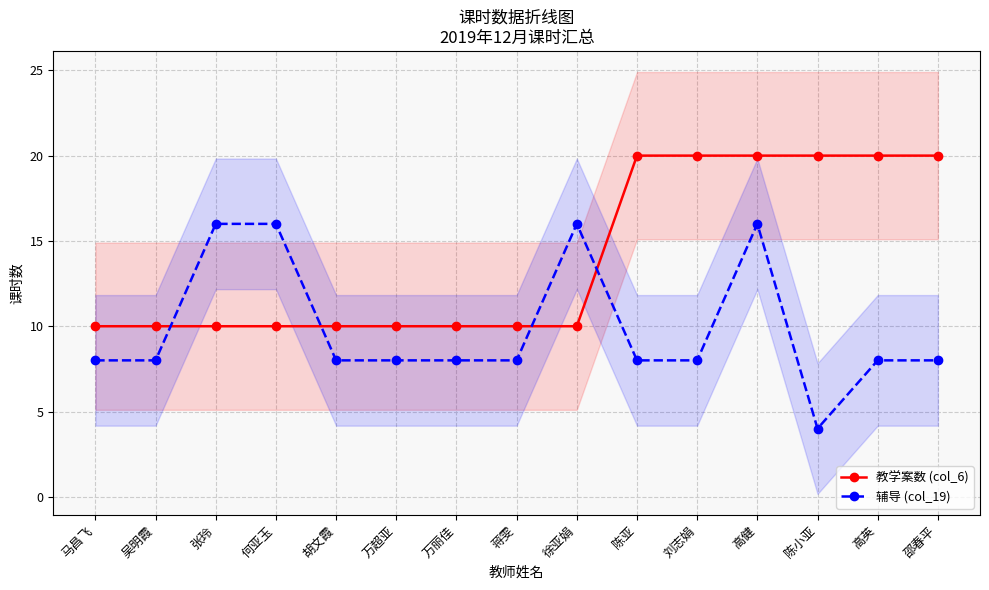

True or false: 教学案数 (col_6) and 辅导 (col_19) intersect in this chart.

True